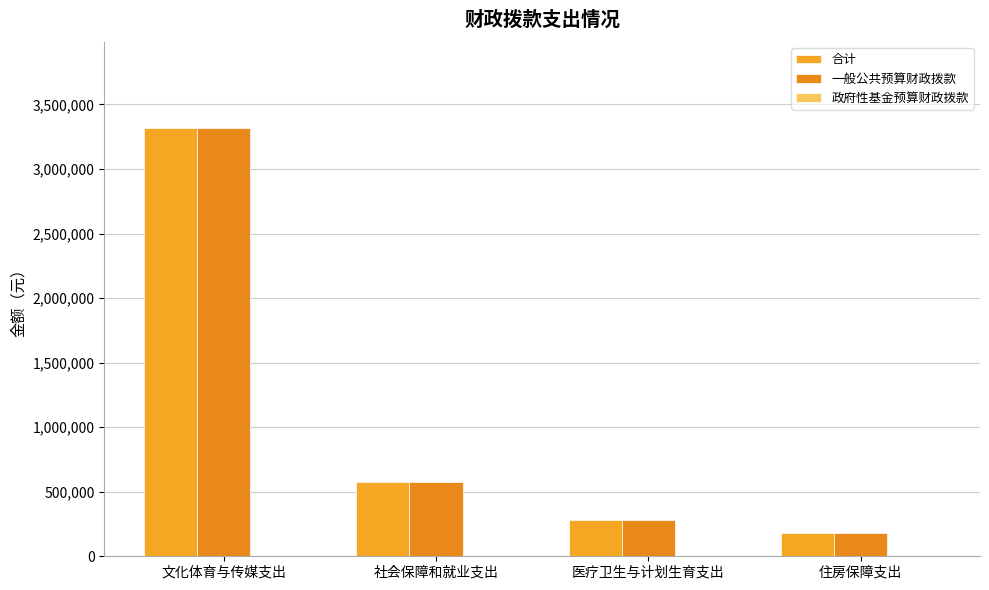

Reading right to left, transcribe all the data shown in this chart.

合计: 179514.6	279988.2	577101.3	3319612.2
一般公共预算财政拨款: 179514.6	279988.2	577101.3	3319612.2
政府性基金预算财政拨款: 0.0	0.0	0.0	0.0